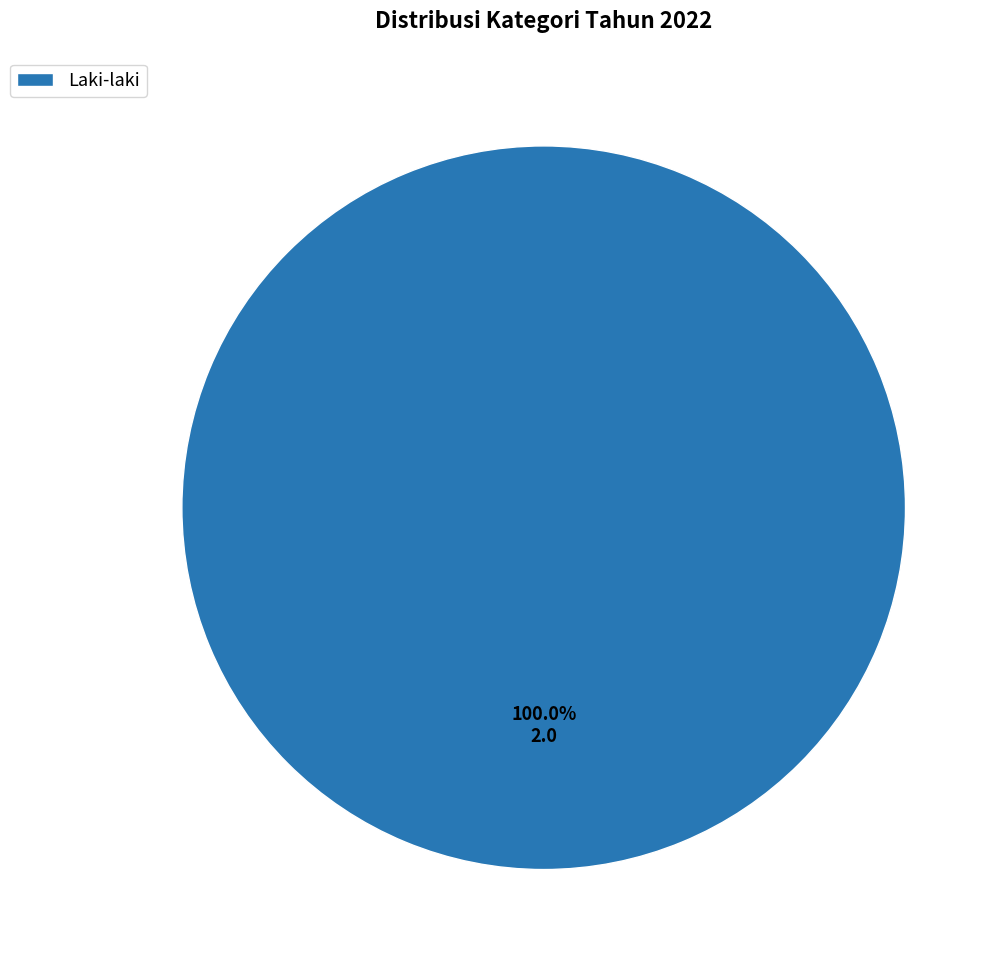

Rank the categories by value from lowest to highest.

Laki-laki